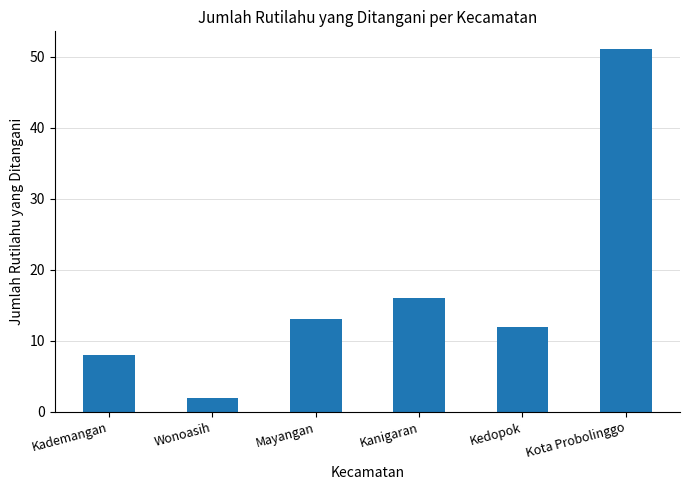

Rank the categories by value from highest to lowest.

Kota Probolinggo, Kanigaran, Mayangan, Kedopok, Kademangan, Wonoasih